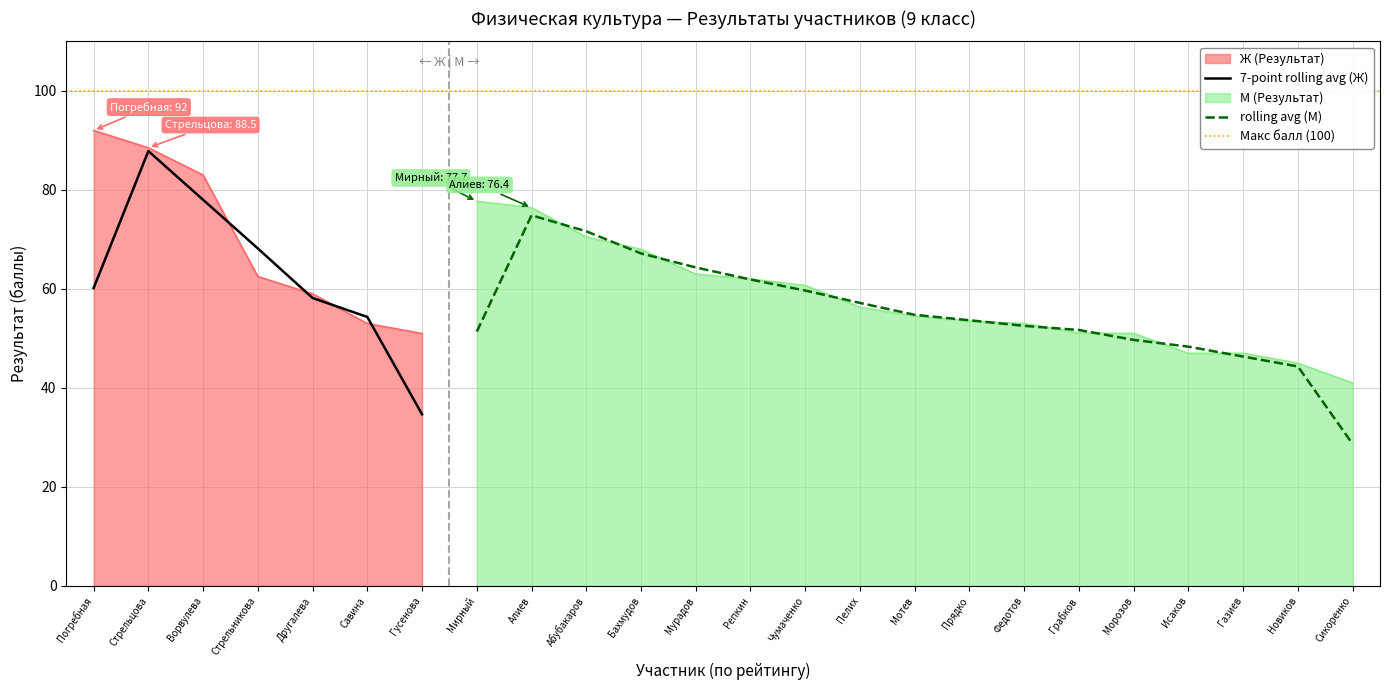

What is the label of the 6th point from the left?

Савина